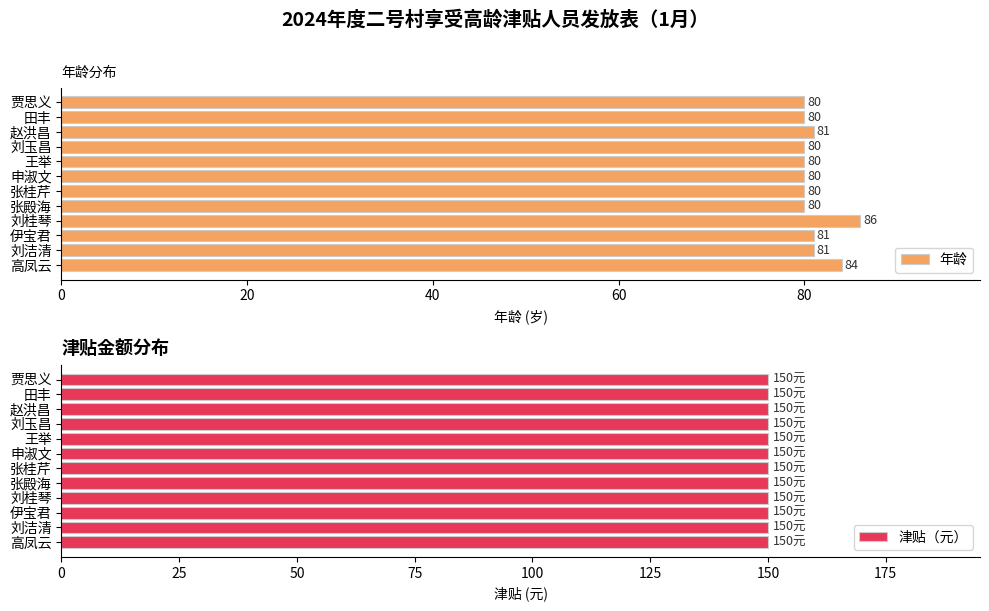

How many 年龄 values are between 80 and 81?

10